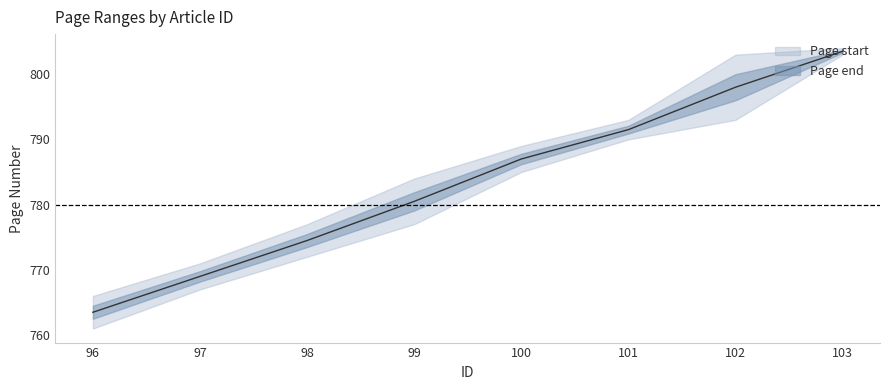

Which category has the lowest value across all series?

96